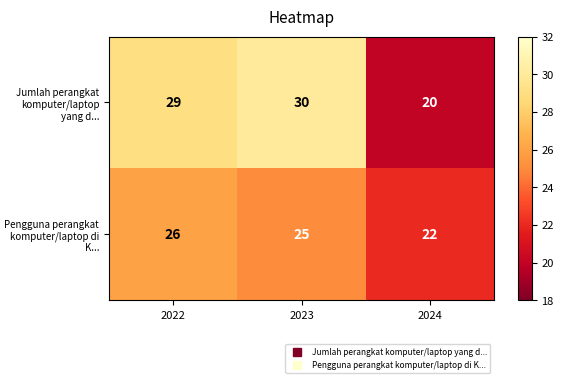

Rank the series by their average value, from highest to lowest.

Jumlah perangkat komputer/laptop yang d..., Pengguna perangkat komputer/laptop di K...